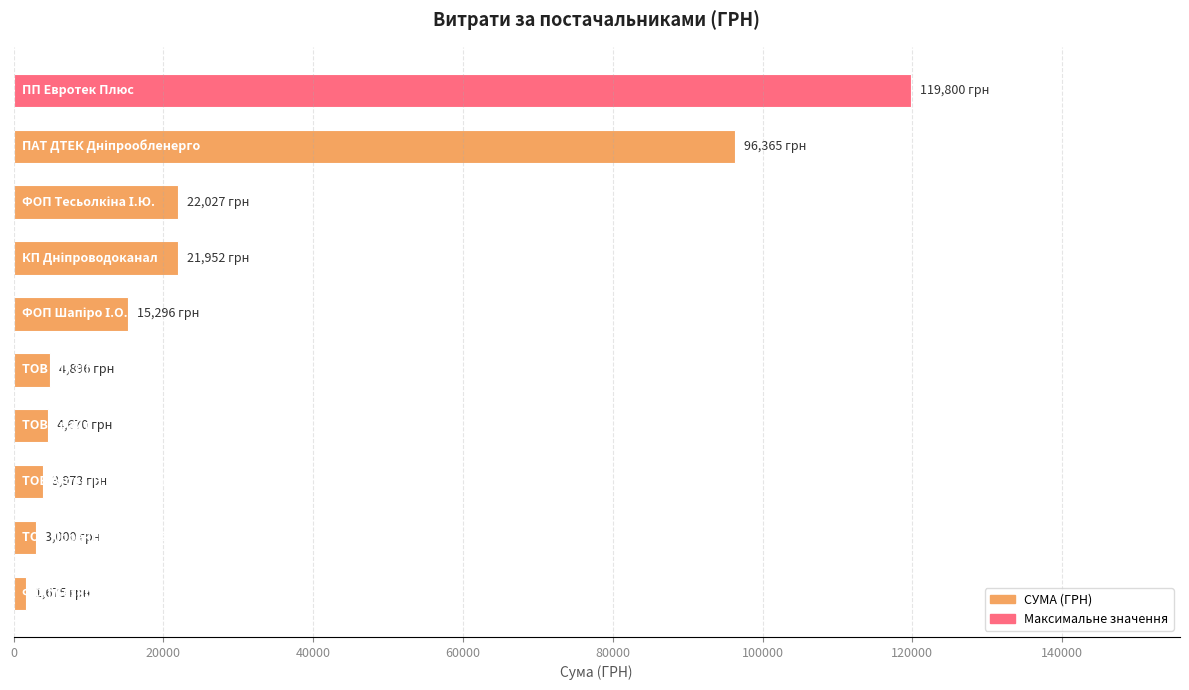

What is the sum of all values?

293654.1